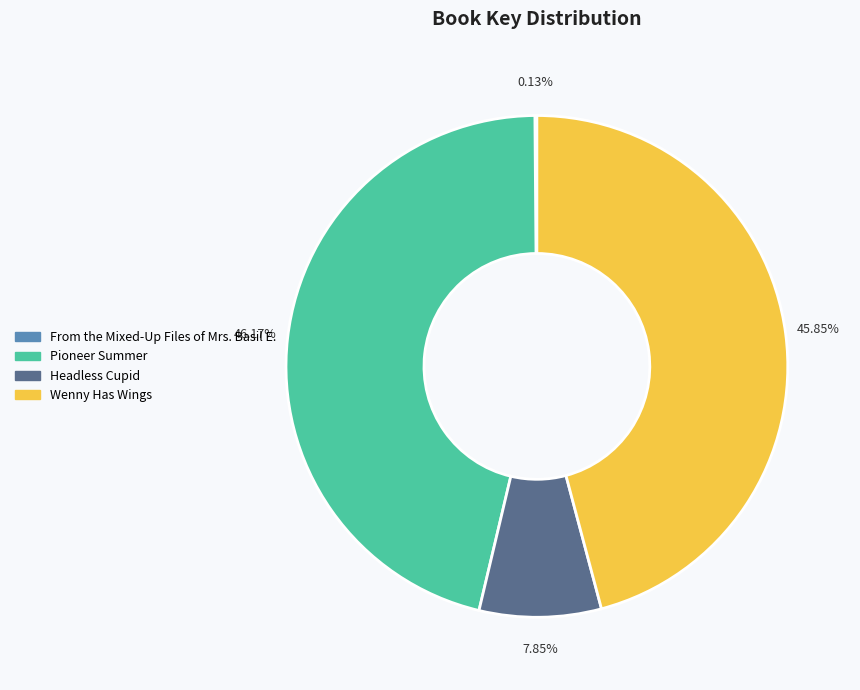

Does any single category account for the majority?

No